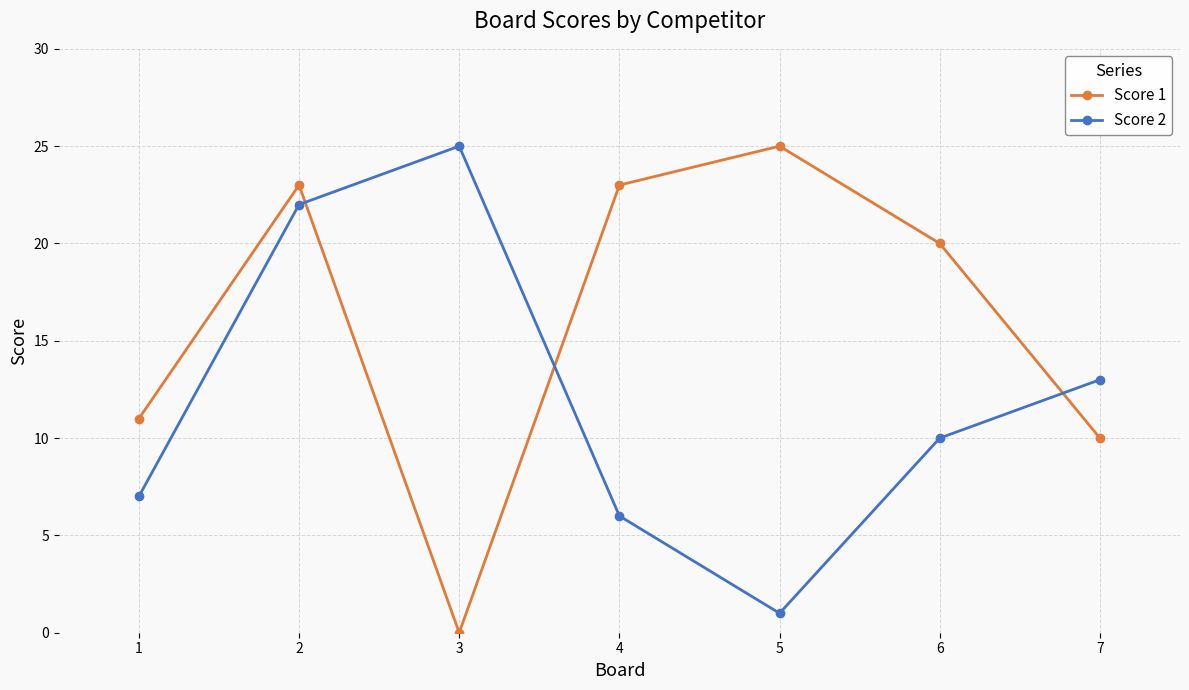

How many data points in Score 1 are less than 20?

3